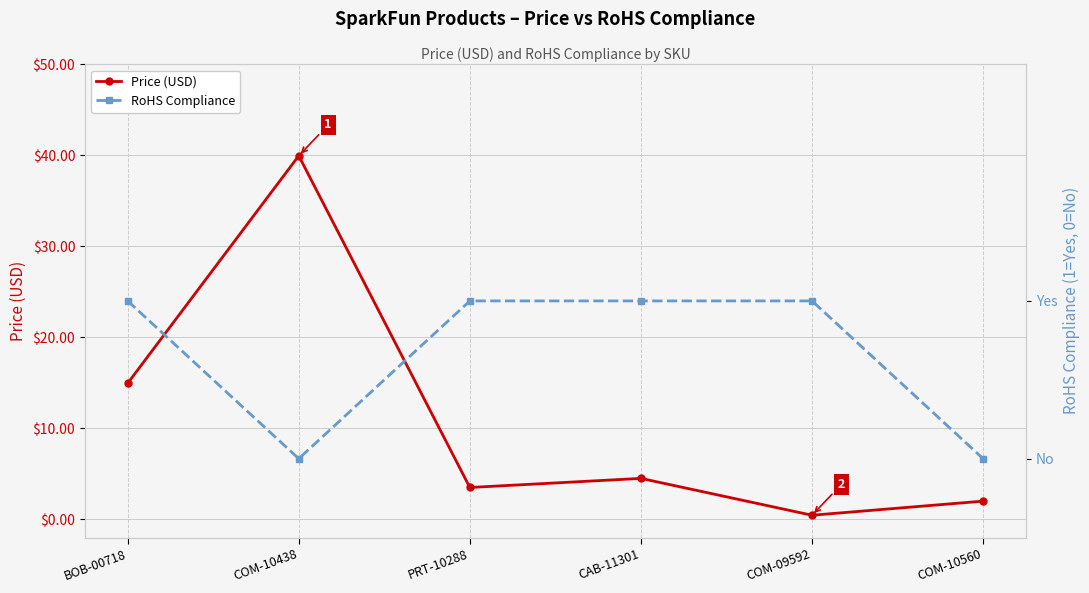

Rank the series by their maximum value, from lowest to highest.

RoHS Compliance, Price (USD)